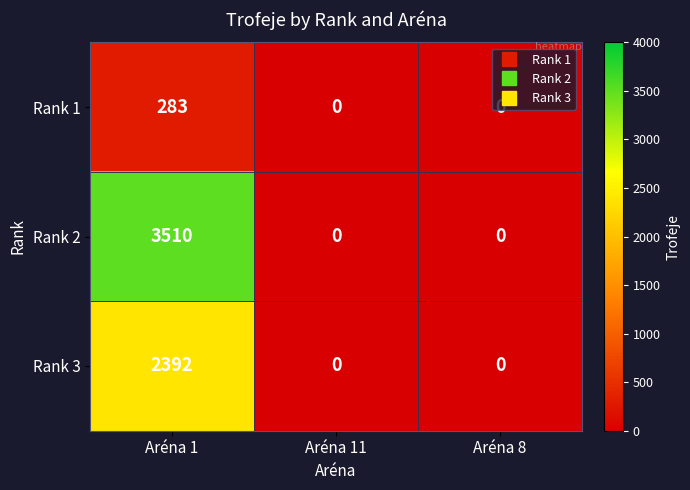

The value of Rank 2 at Aréna 1 is 5514. True or false?

False